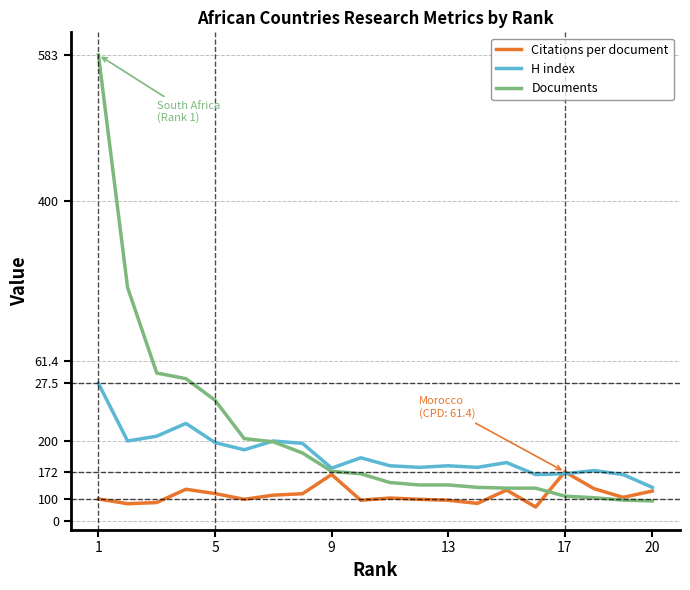

Is this an area chart (filled region under the line)?

No